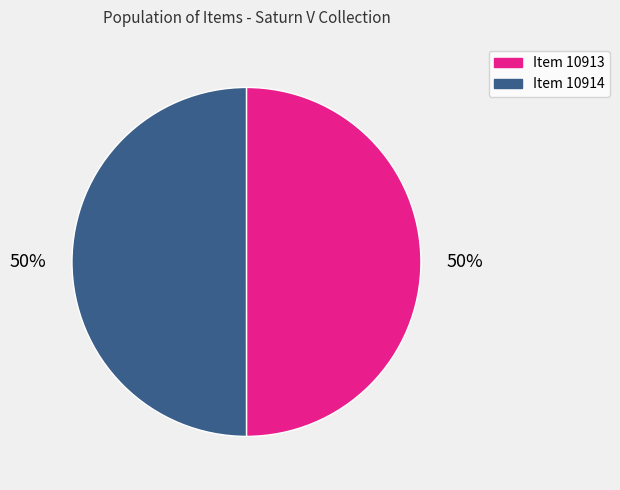

How many slices are in this pie chart?

2